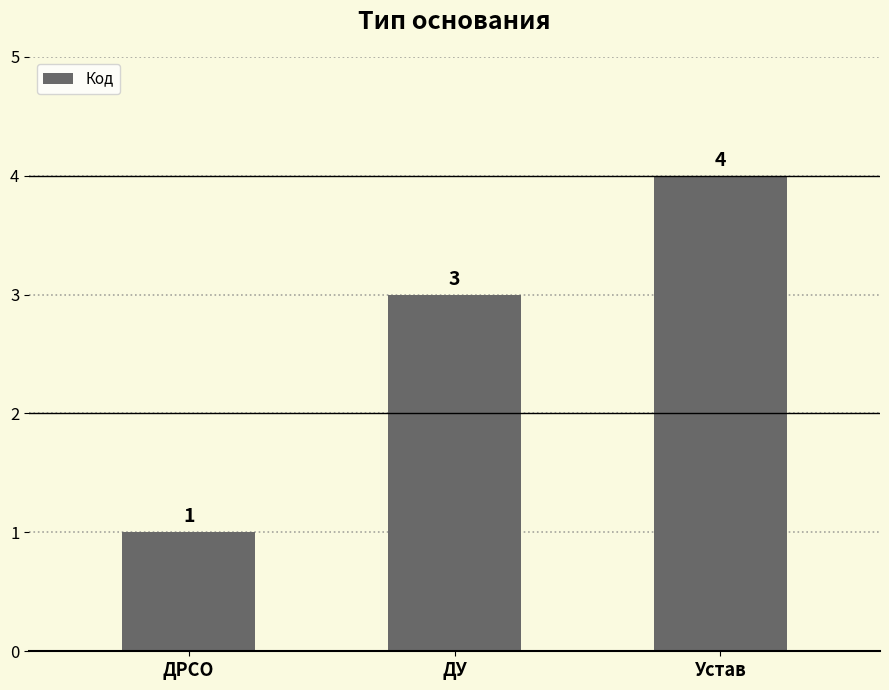

What is the label of the 3rd bar from the left?

Устав